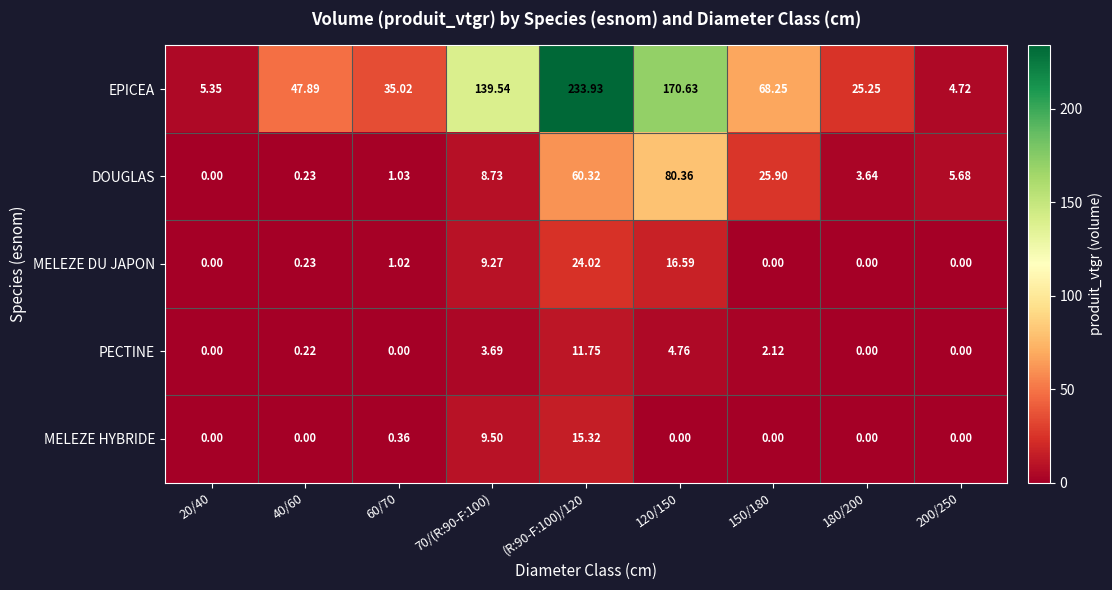

Which series has the largest total across all categories?

EPICEA